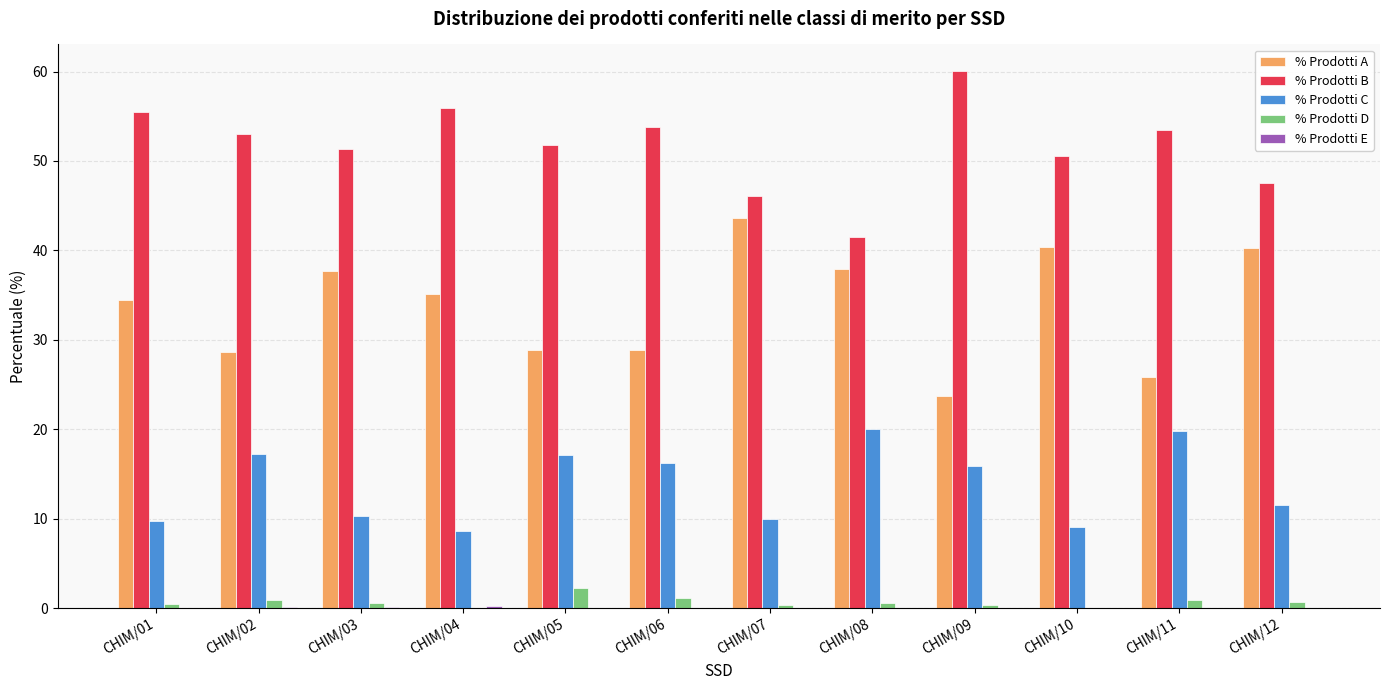

What is the sum of all % Prodotti D values?

8.0